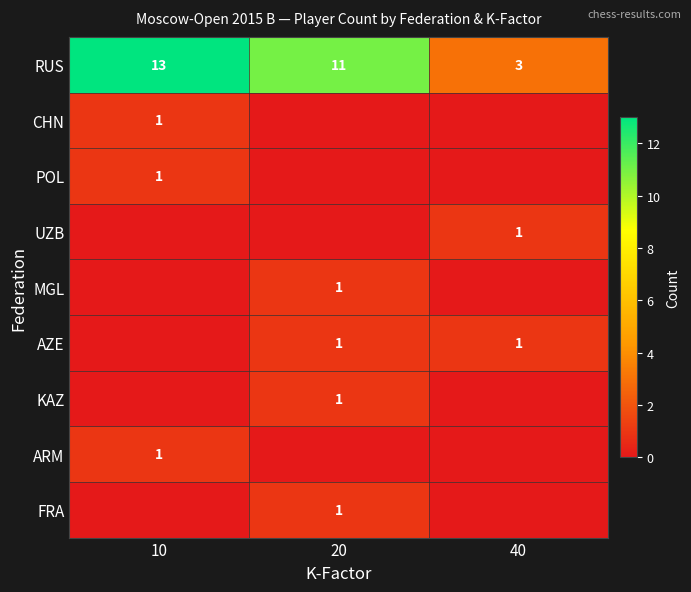

Is it true that RUS equals 15 at 20?

False